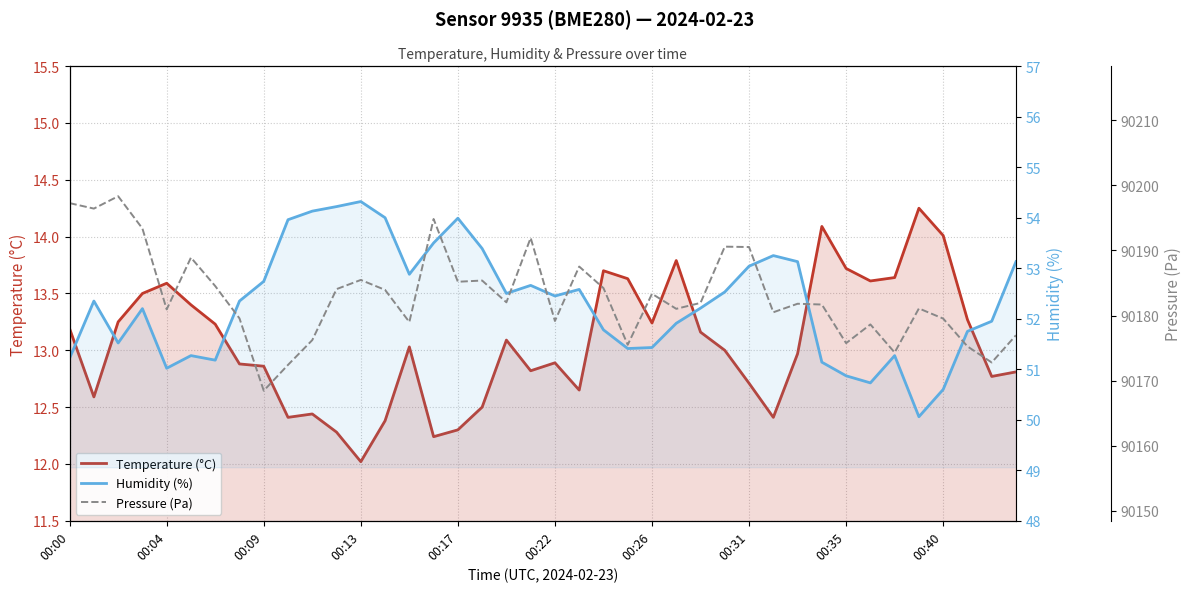

True or false: Temperature (°C) has a value of 13.2 at 26.

True